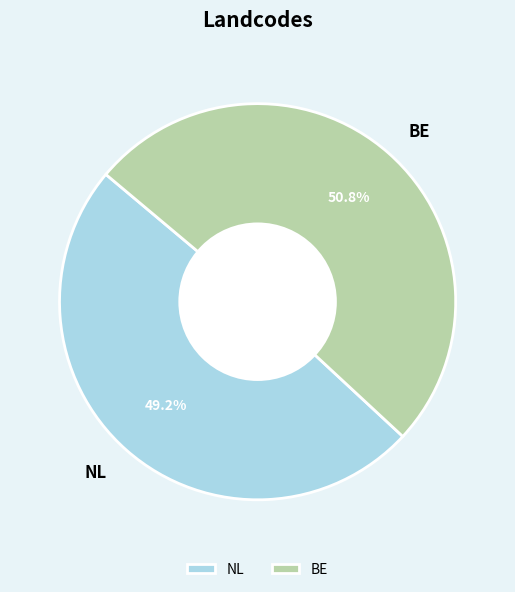

Approximately how many times larger is the value at BE compared to NL?

1.0